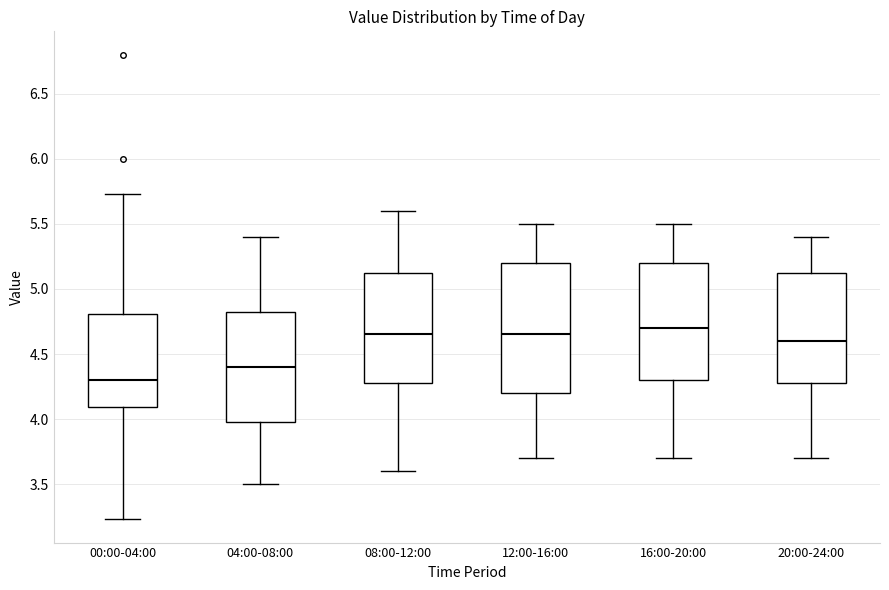

Which box's median line is the lowest?

00:00-04:00